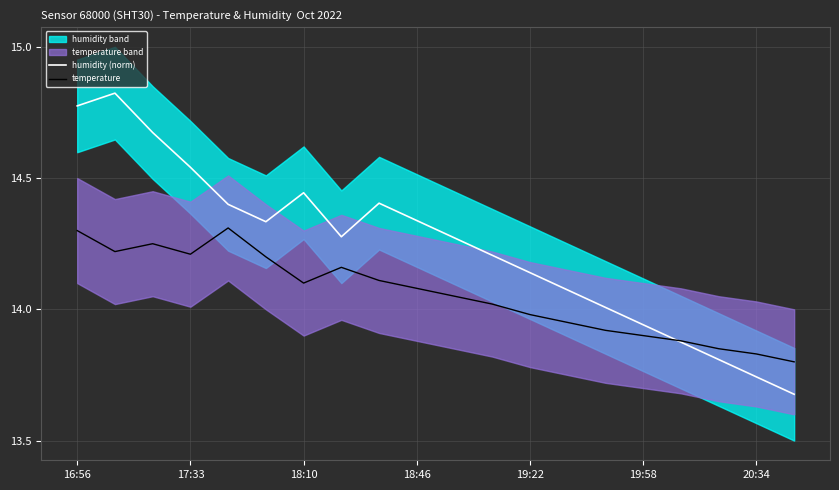

How many times do humidity (norm) and temperature cross each other?

1